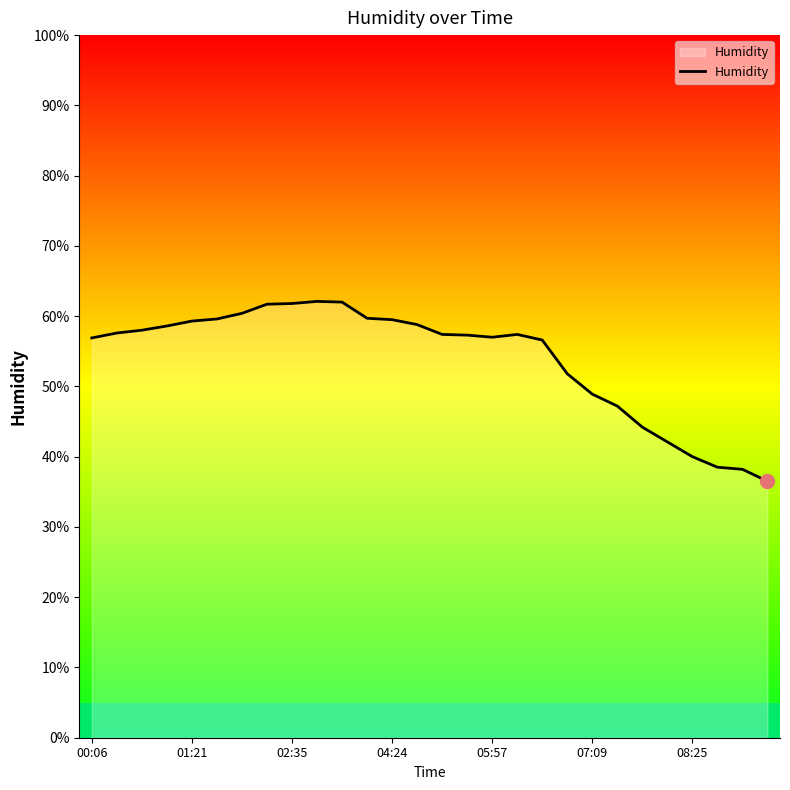

What is the difference between the maximum and minimum values?

25.6